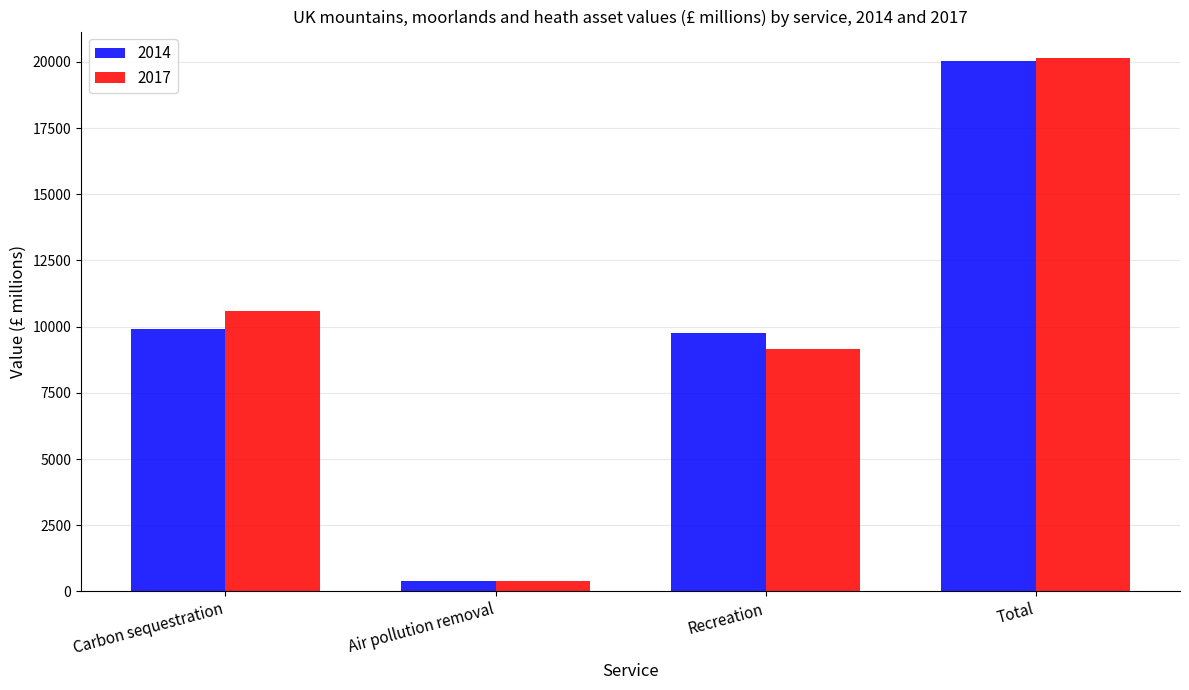

At which category is the sum across all series the highest?

Total